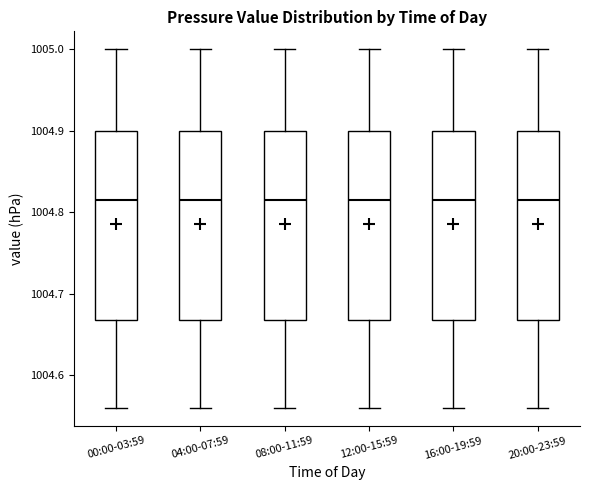

Reading left to right, transcribe this box plot: for each box, give where its median line is, the range the box spans, and where its two whiskers end, as read against the y-axis. The values are not printed on the chart, so give them approximately, as read against the axis.

00:00-03:59: median 1004.82, box 1004.67 to 1004.90, whiskers 1004.56 to 1005.00
04:00-07:59: median 1004.82, box 1004.67 to 1004.90, whiskers 1004.56 to 1005.00
08:00-11:59: median 1004.82, box 1004.67 to 1004.90, whiskers 1004.56 to 1005.00
12:00-15:59: median 1004.82, box 1004.67 to 1004.90, whiskers 1004.56 to 1005.00
16:00-19:59: median 1004.82, box 1004.67 to 1004.90, whiskers 1004.56 to 1005.00
20:00-23:59: median 1004.82, box 1004.67 to 1004.90, whiskers 1004.56 to 1005.00